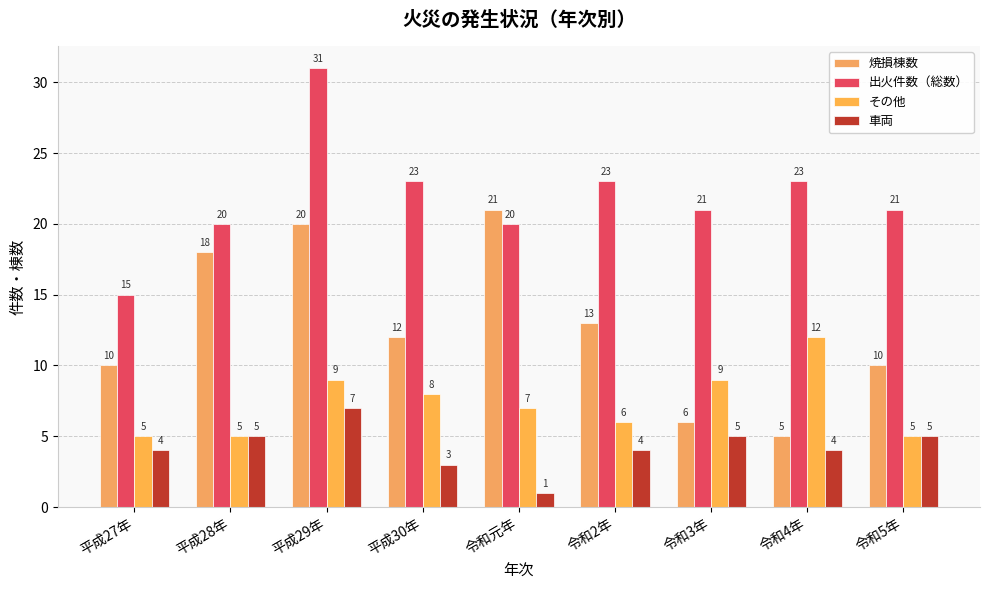

What is the total value across all series at 平成30年?

46